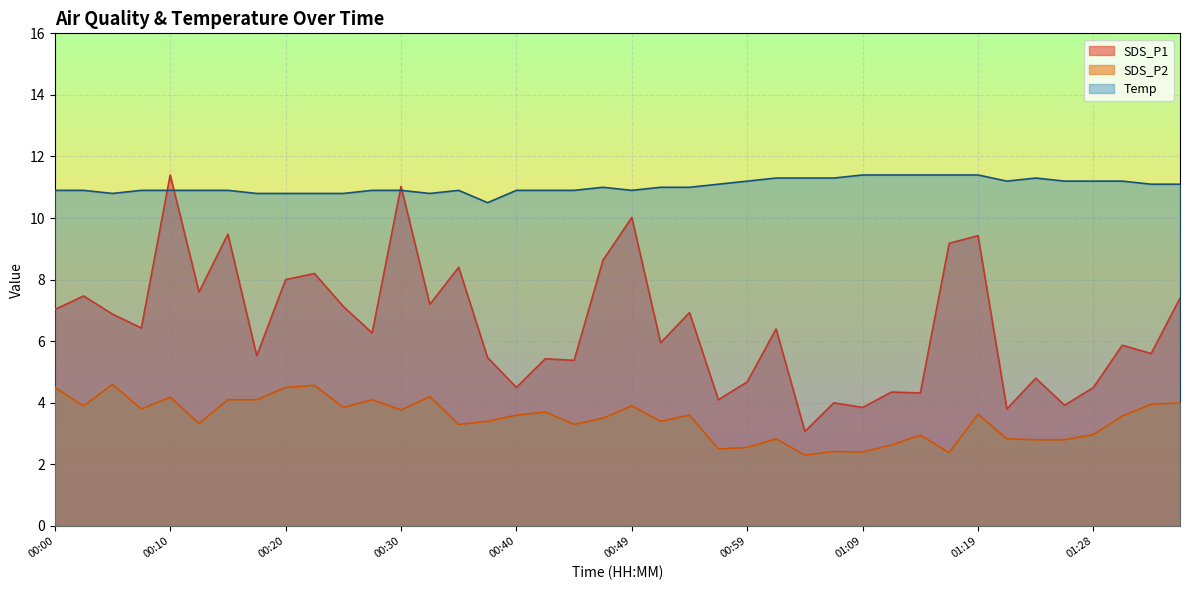

List the series in order of their overall mean, lowest first.

SDS_P2, SDS_P1, Temp